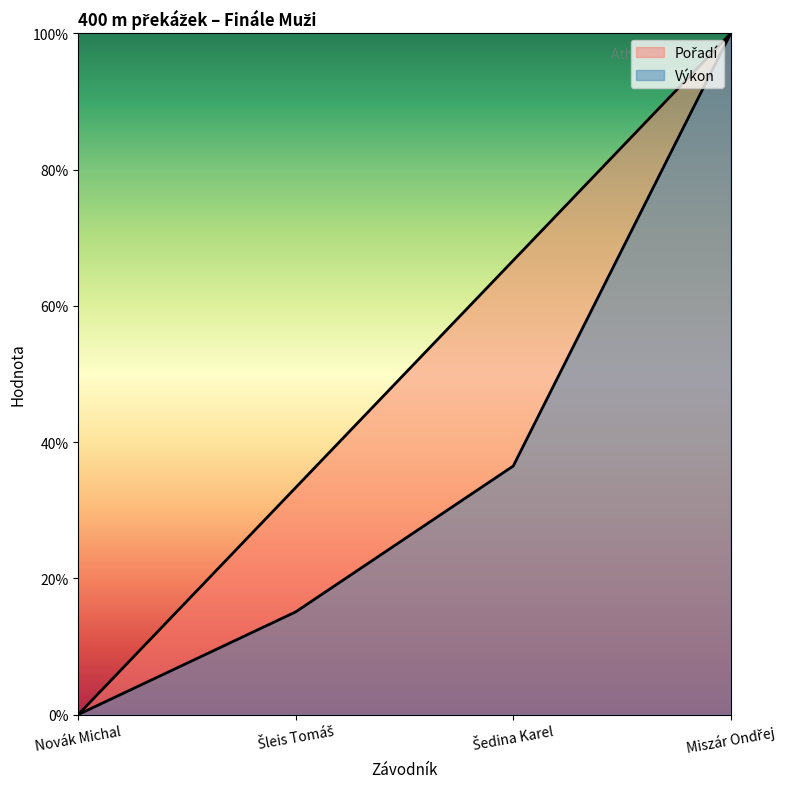

Count the number of data series in this chart.

2